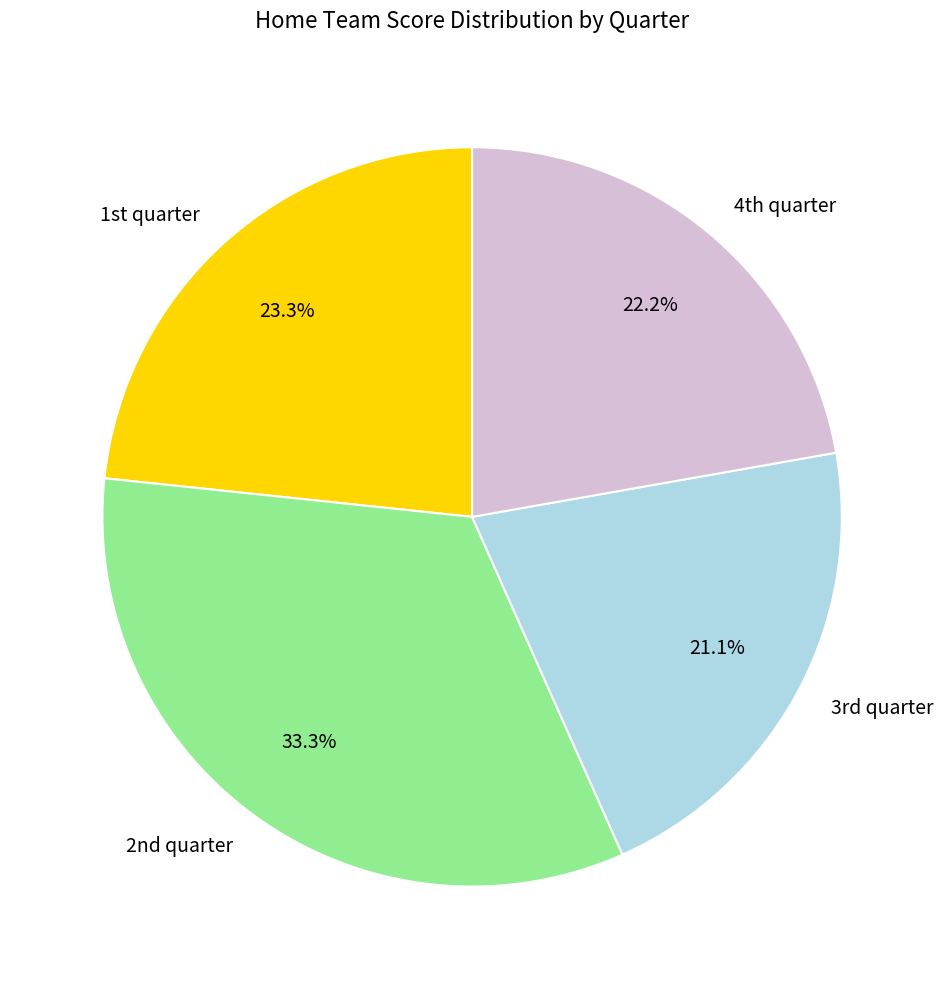

How many slices are in this pie chart?

4